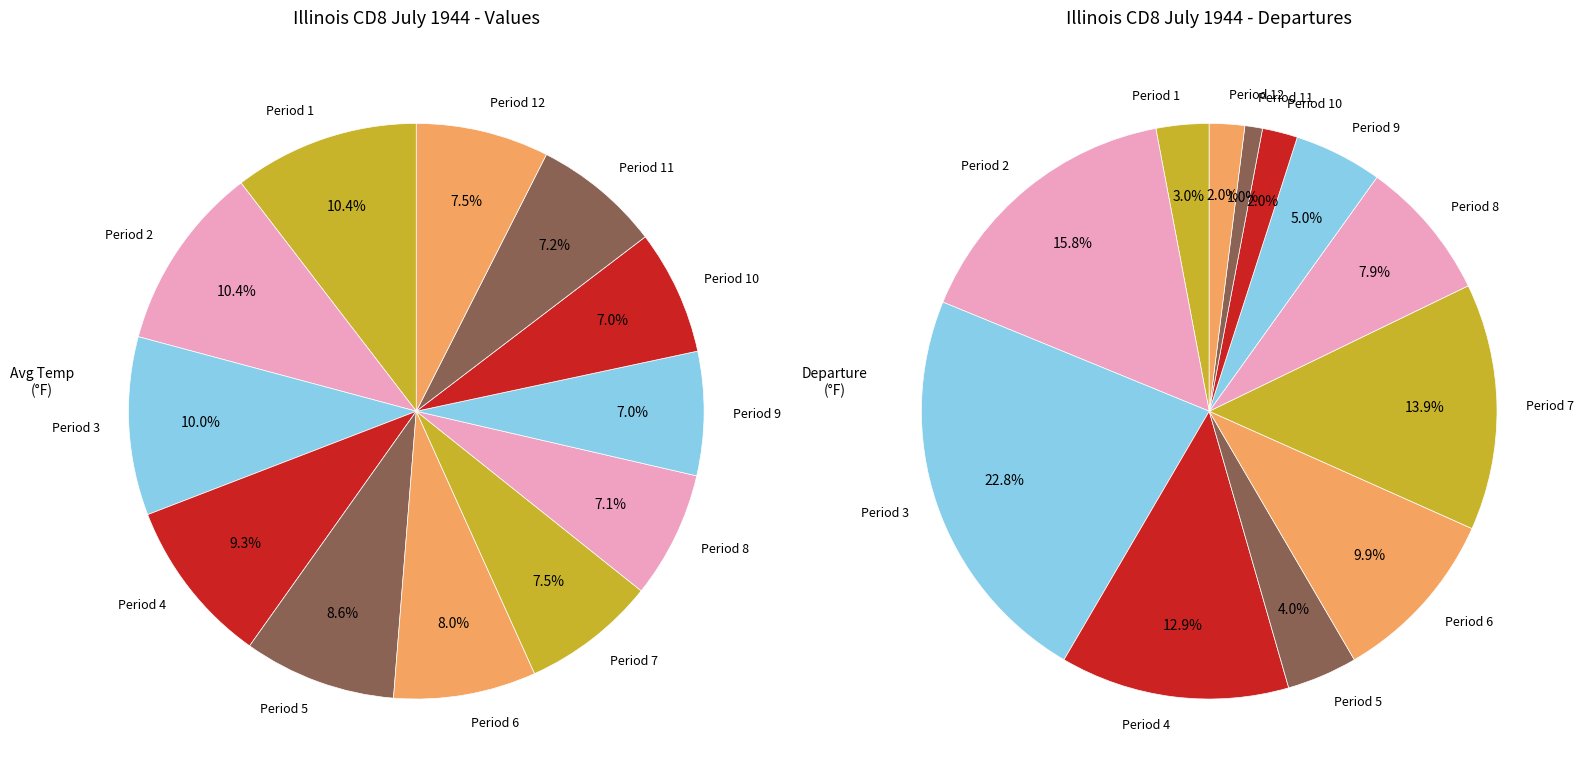

To the nearest percent, what portion does Period 7 represent?

8%